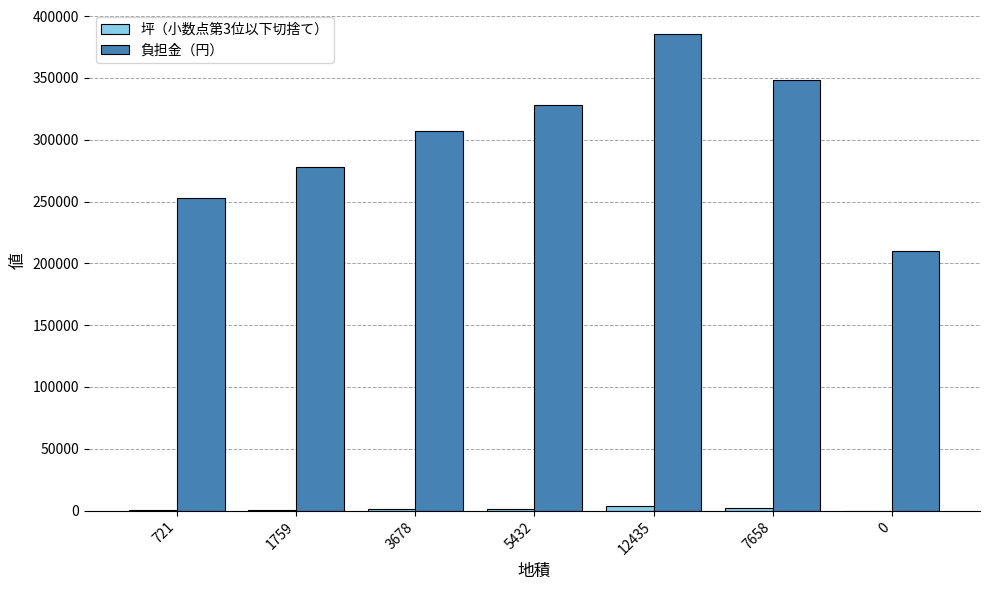

Which series changed the most between 721 and 5432?

負担金（円）